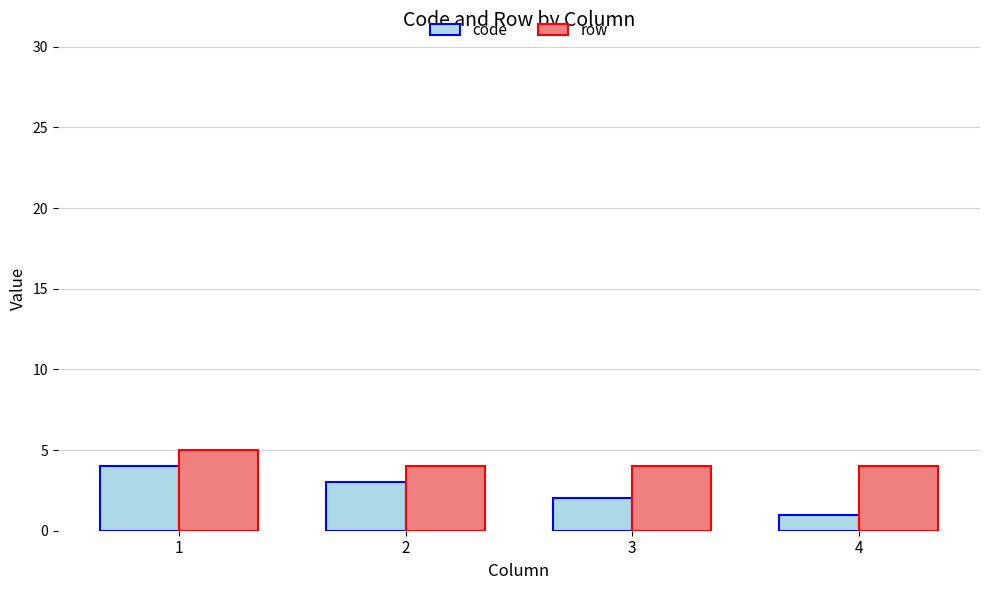

At 4, list the series in order from smallest to largest.

code, row